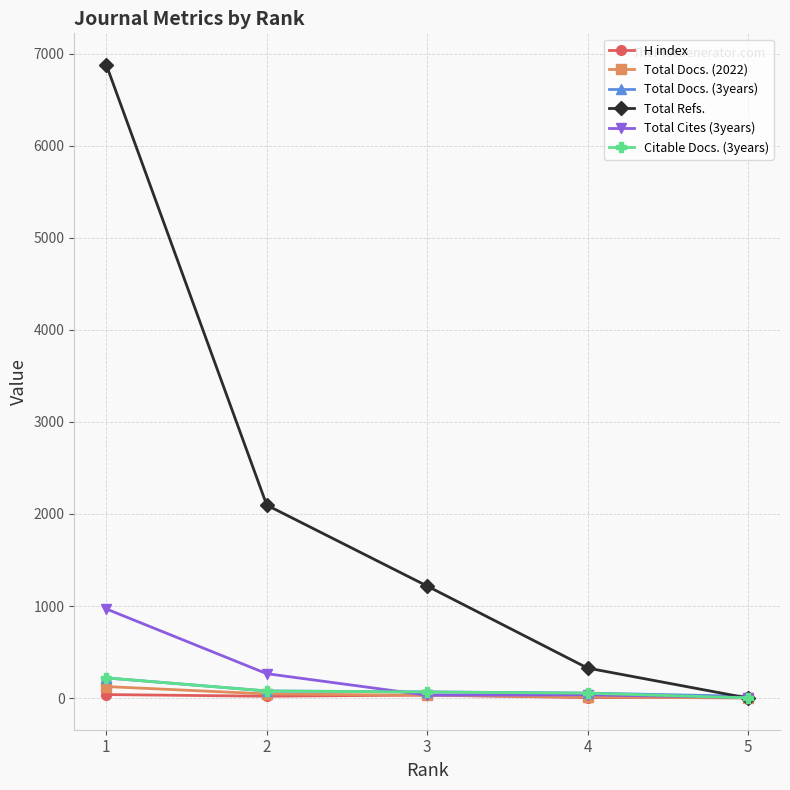

At which category is the sum across all series the highest?

1